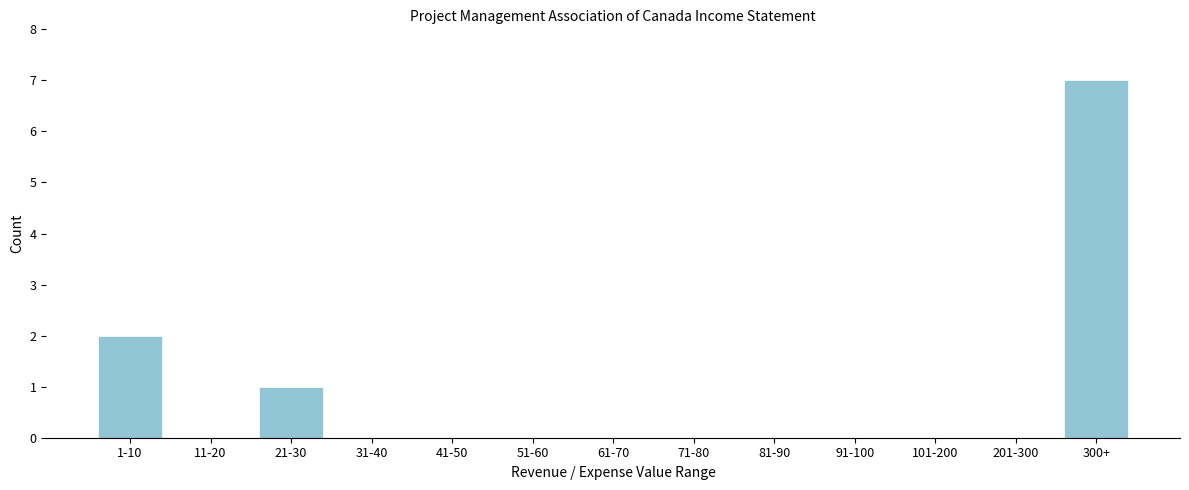

Reading left to right, list all the values displayed in this chart.

1-10=2	11-20=0	21-30=1	31-40=0	41-50=0	51-60=0	61-70=0	71-80=0	81-90=0	91-100=0	101-200=0	201-300=0	300+=7